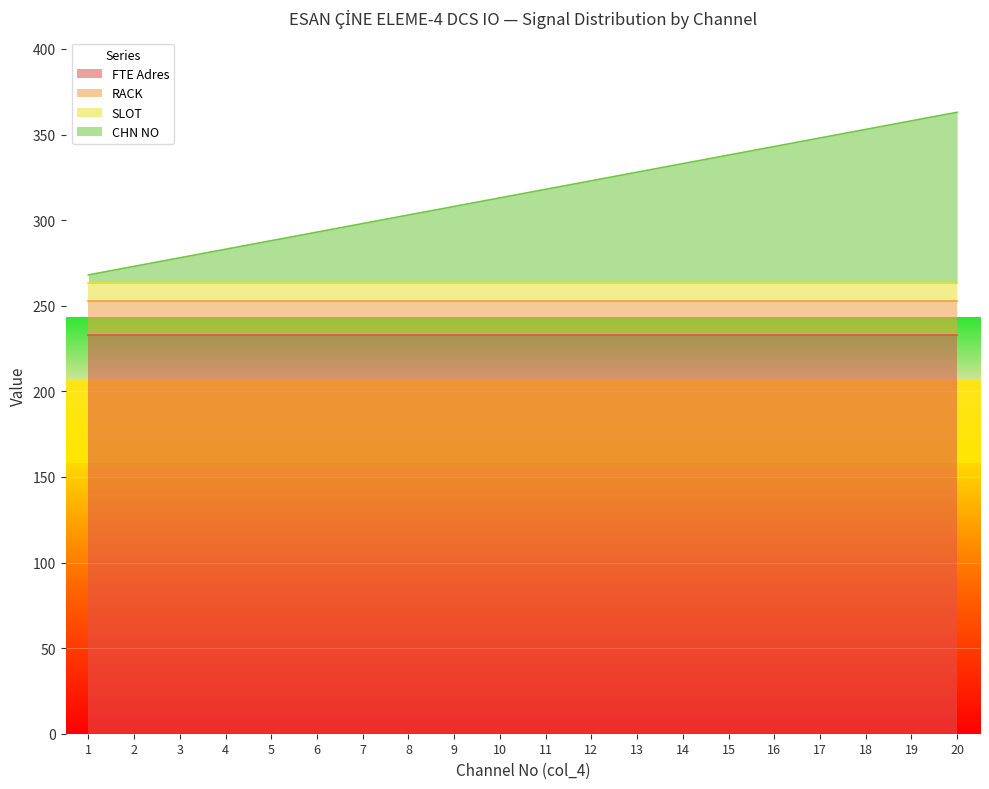

What is the value of the FTE Adres point at the 3rd from the left?

233